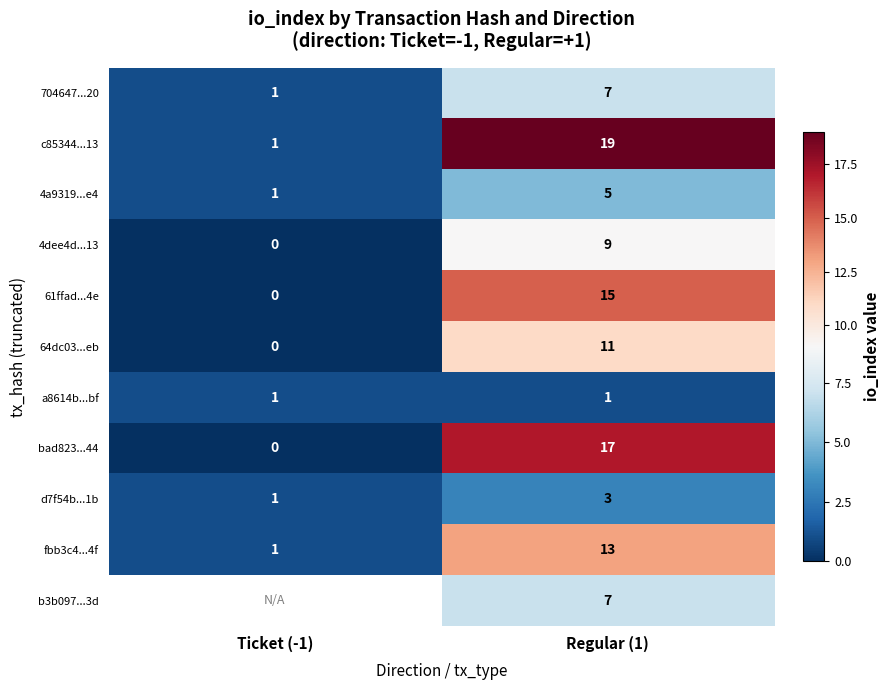

What is the spread (max minus min) of values at Regular (1)?

18